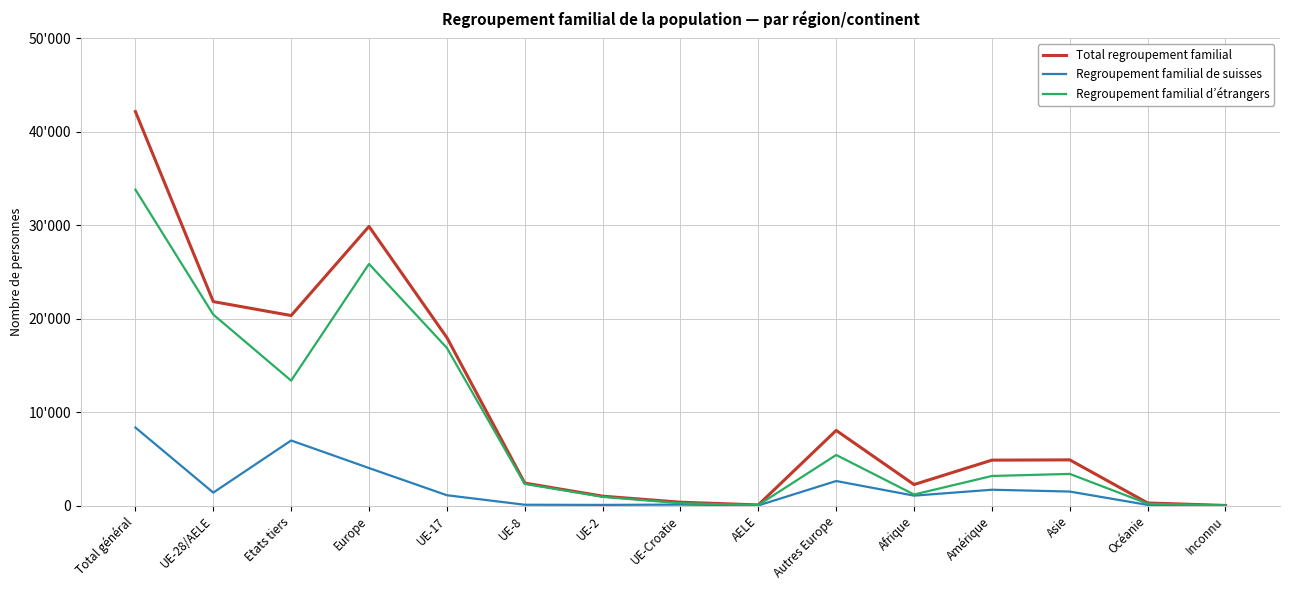

Reading left to right, extract all data points from this chart.

Total regroupement familial: 42169	21830	20339	29874	17983	2410	1007	361	69	8044	2250	4863	4890	279	13
Regroupement familial de suisses: 8354	1388	6966	4016	1107	90	72	106	13	2628	1064	1696	1501	73	4
Regroupement familial d’étrangers: 33815	20442	13373	25858	16876	2320	935	255	56	5416	1186	3167	3389	206	9